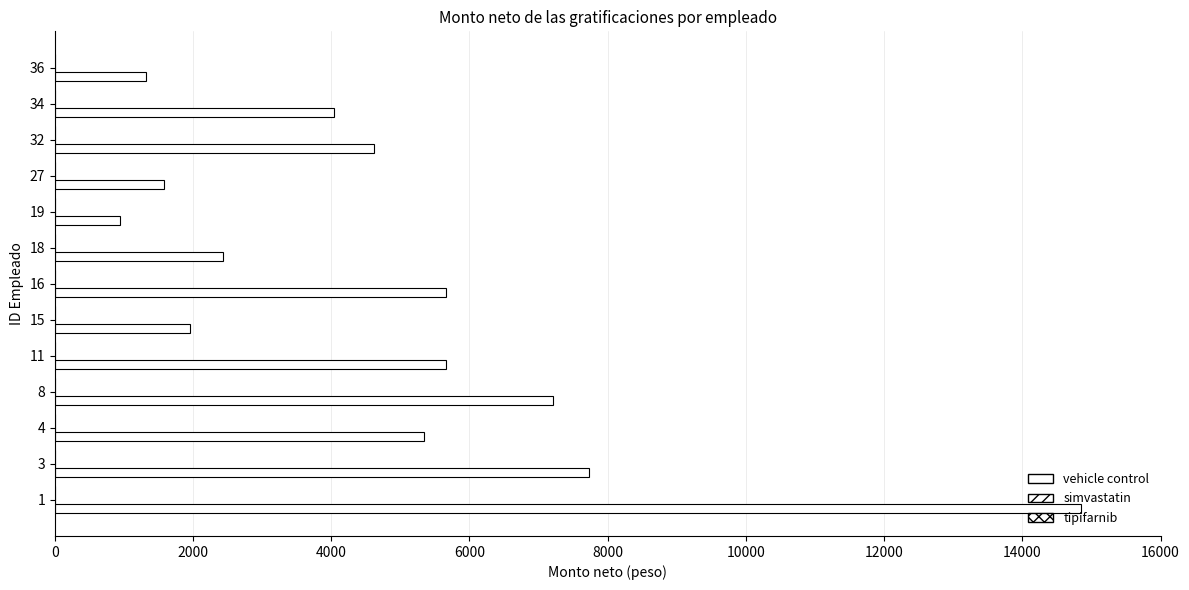

How many bars are there in total?

13